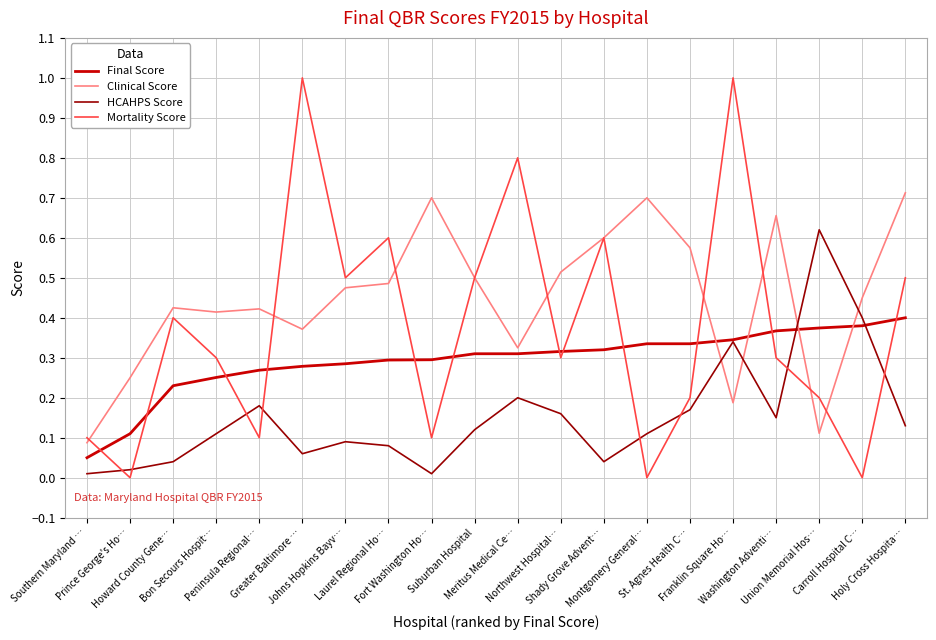

What are all the series names shown in the legend?

Final Score, Clinical Score, HCAHPS Score, Mortality Score